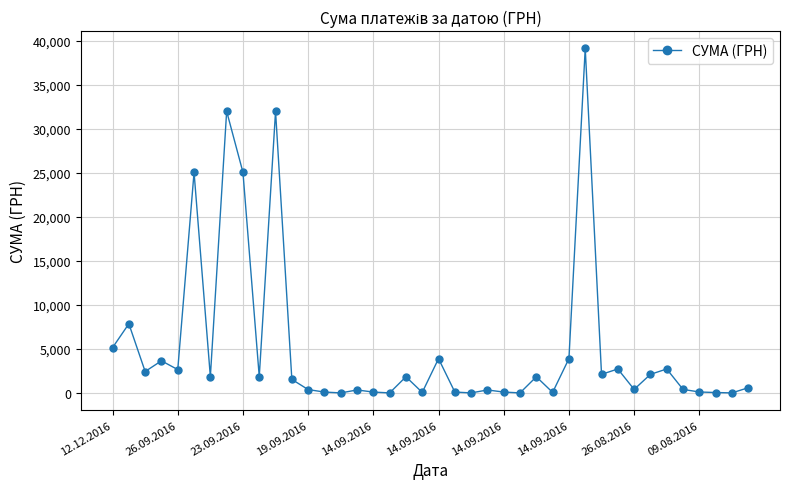

How many values are below 1862?

20